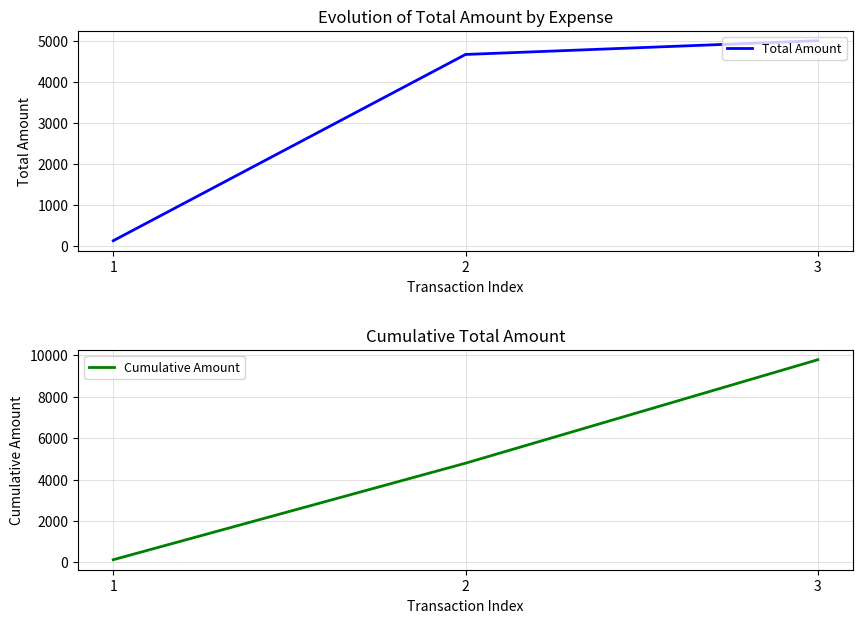

At how many categories does at least one series exceed 6288?

1